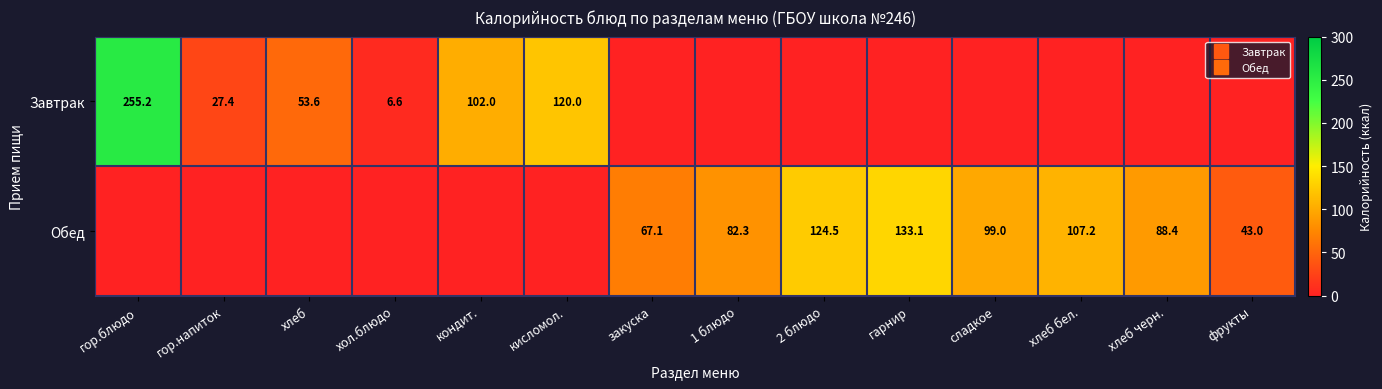

Is it true that Обед equals 88.4 at хлеб черн.?

True